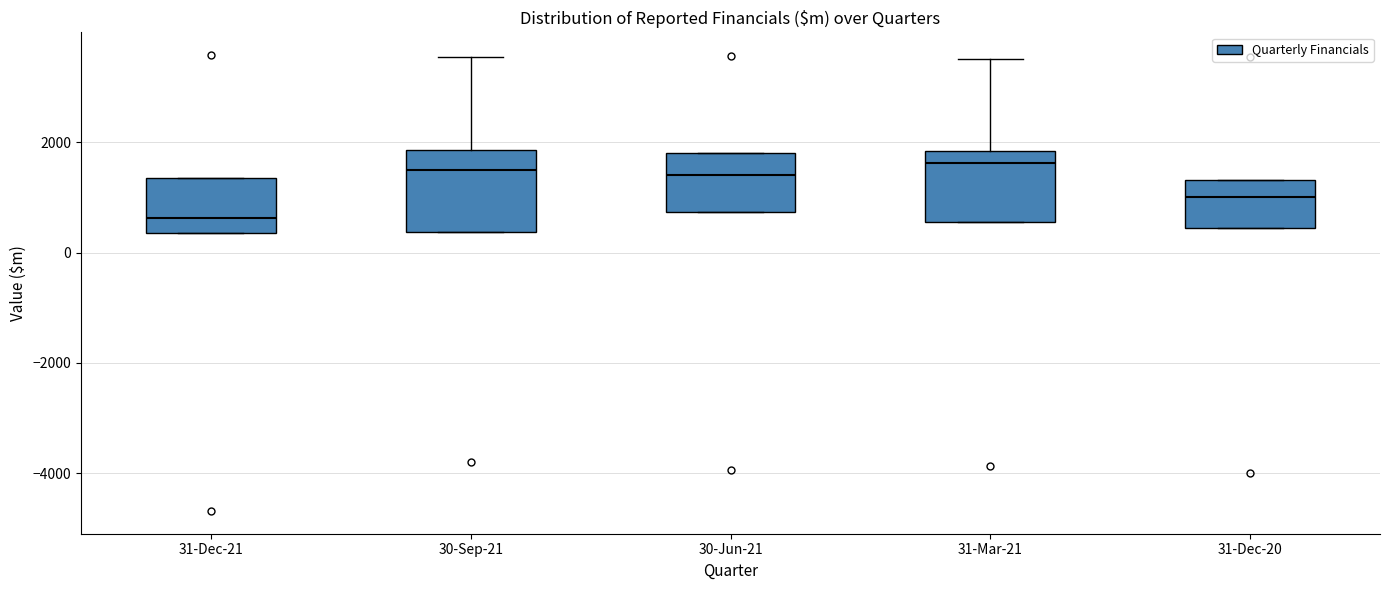

Comparing the boxes themselves (not the whiskers), which one is the tallest?

30-Sep-21